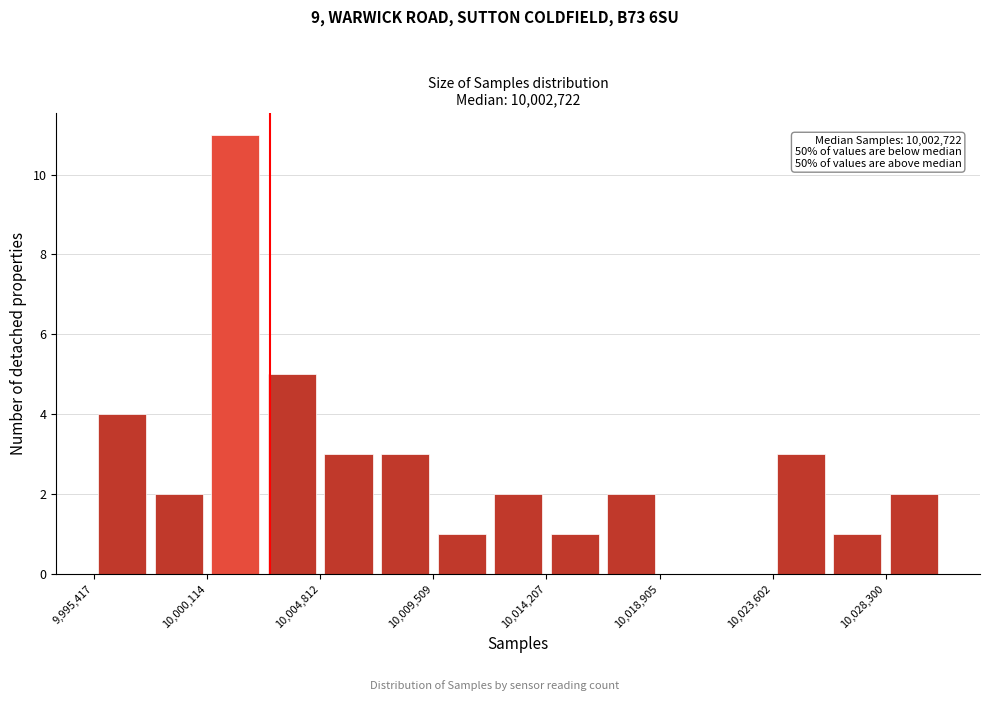

Which range on the x-axis has the tallest bar?

10000000 to 10002500